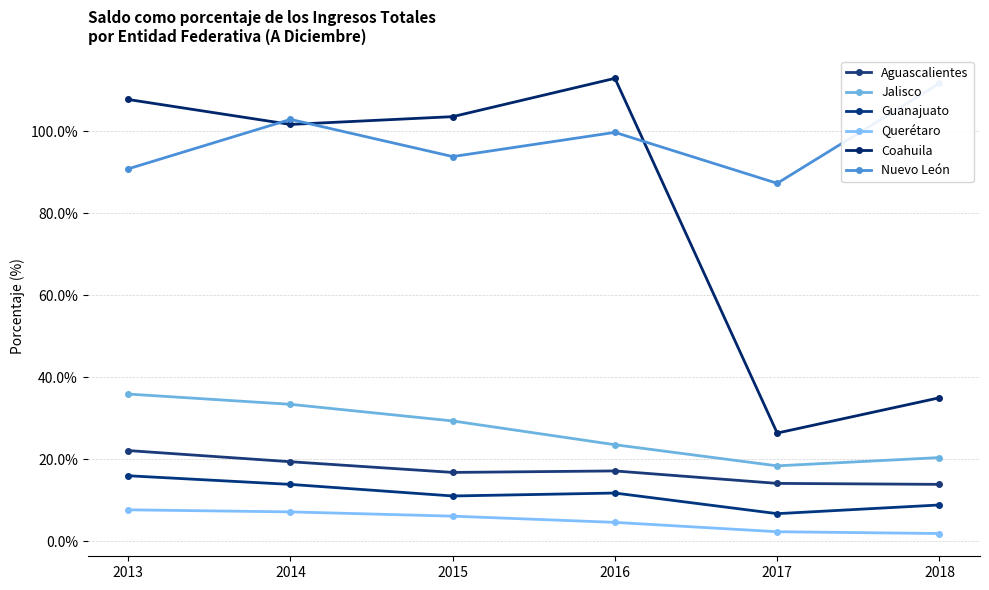

True or false: Coahuila and Guanajuato cross at least once.

False